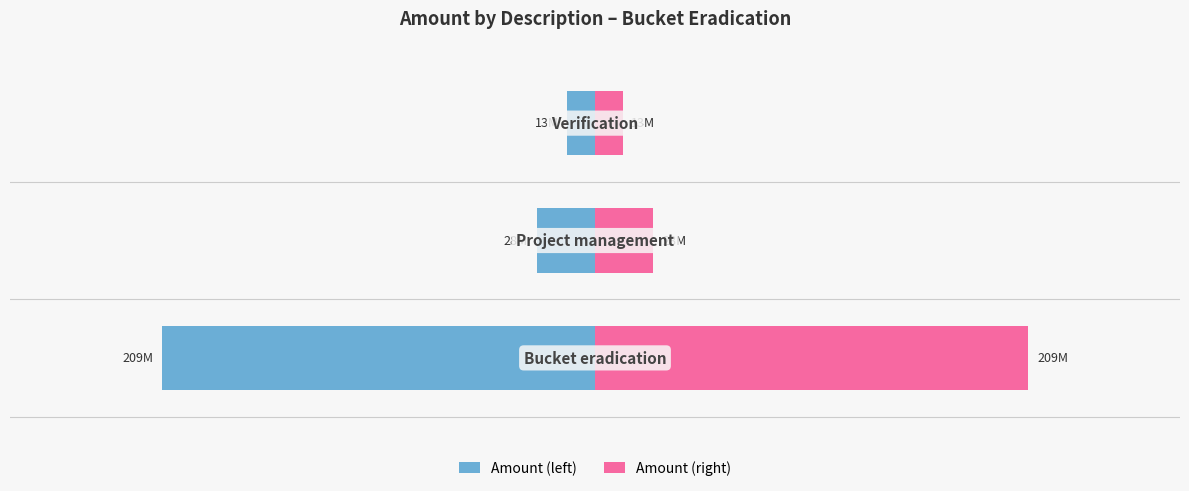

What is the difference between the highest and lowest values at 2?

26.6